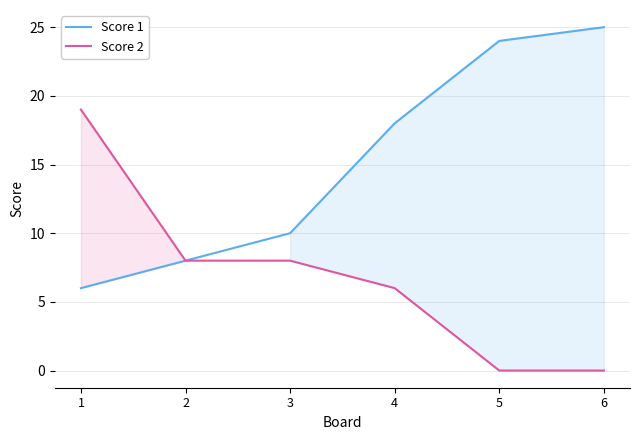

Reading right to left, what are all the values shown in this chart?

Score 1: 25	24	18	10	8	6
Score 2: 0	0	6	8	8	19